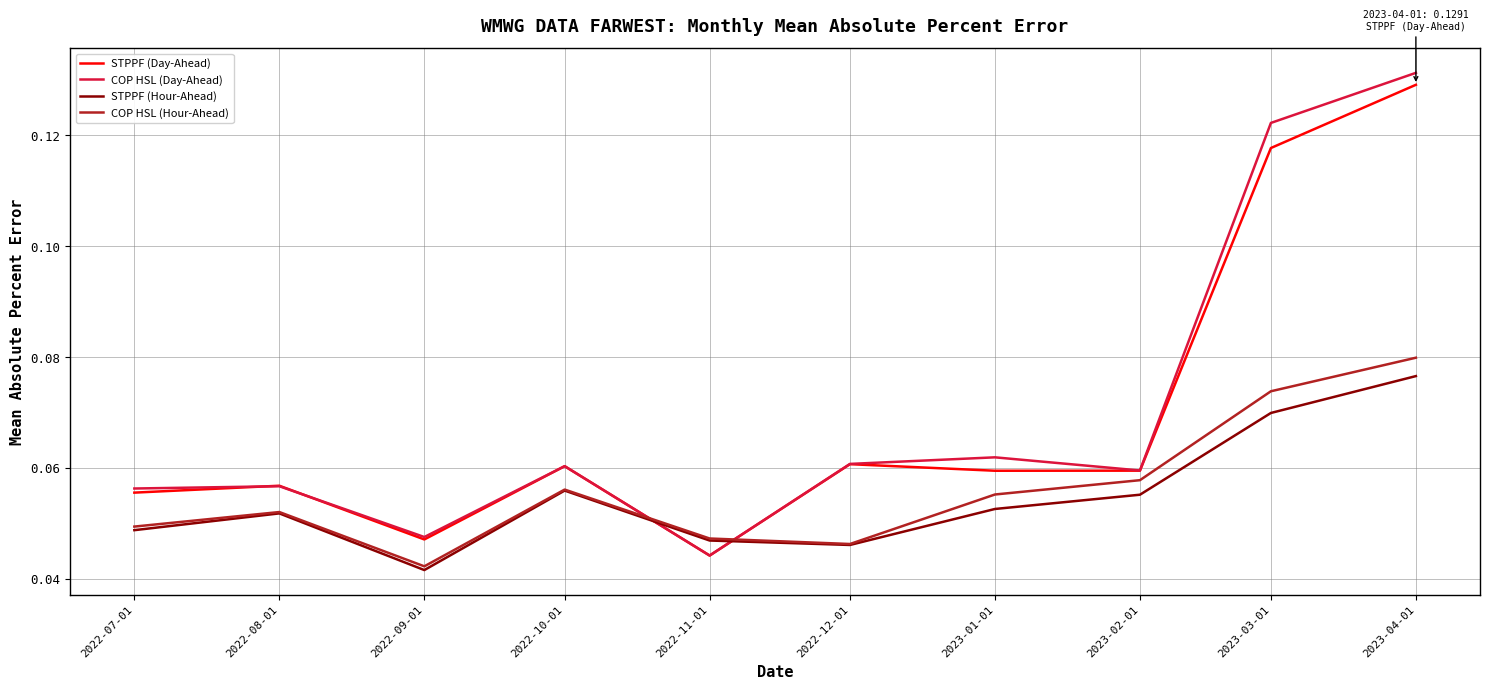

What position from the right is 2023-01-01?

4